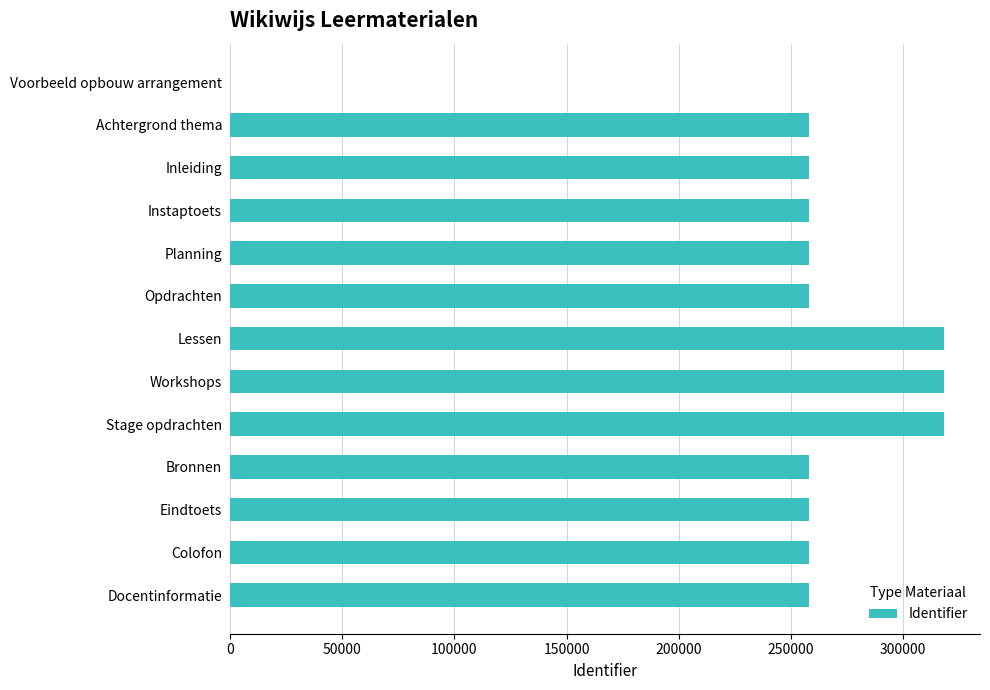

At which label is the value closest to 159265?

Achtergrond thema